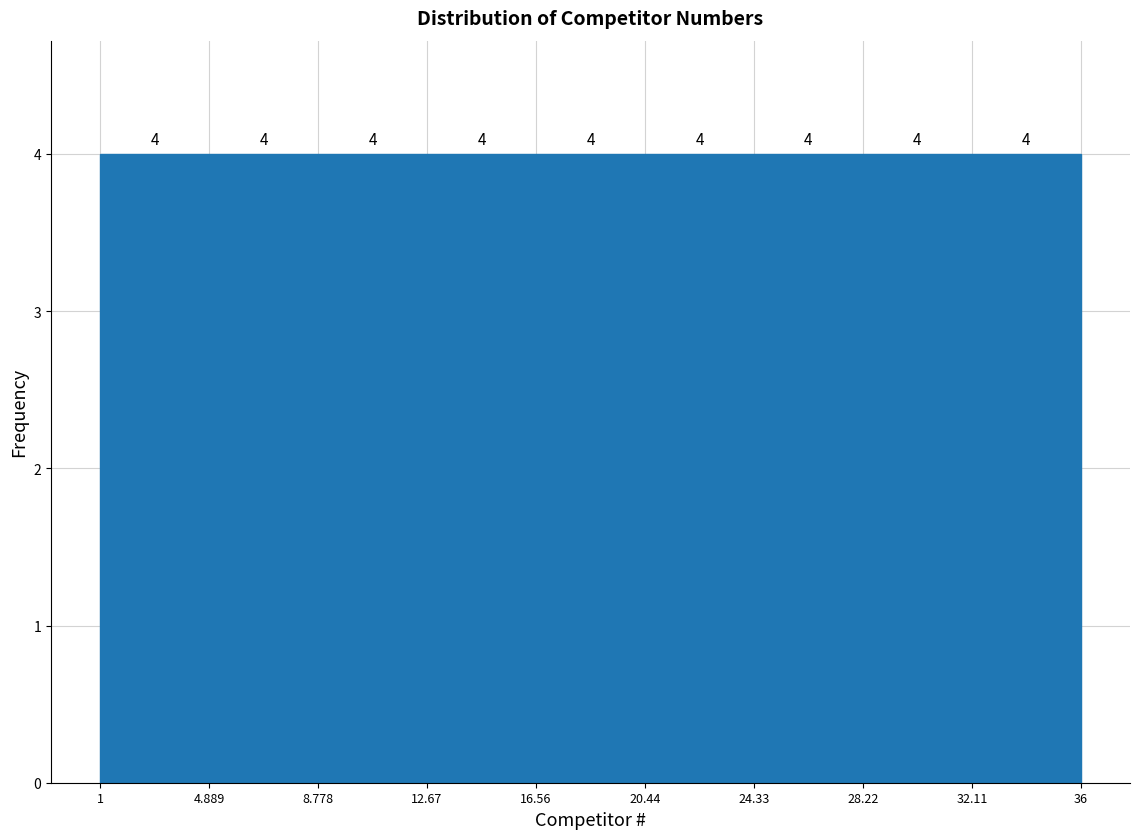

Reading left to right, transcribe this chart: for each bar, give the range it covers on the x-axis and its height.

1 to 4.889: 4
4.889 to 8.778: 4
8.778 to 12.67: 4
12.67 to 16.56: 4
16.56 to 20.44: 4
20.44 to 24.33: 4
24.33 to 28.22: 4
28.22 to 32.11: 4
32.11 to 36: 4